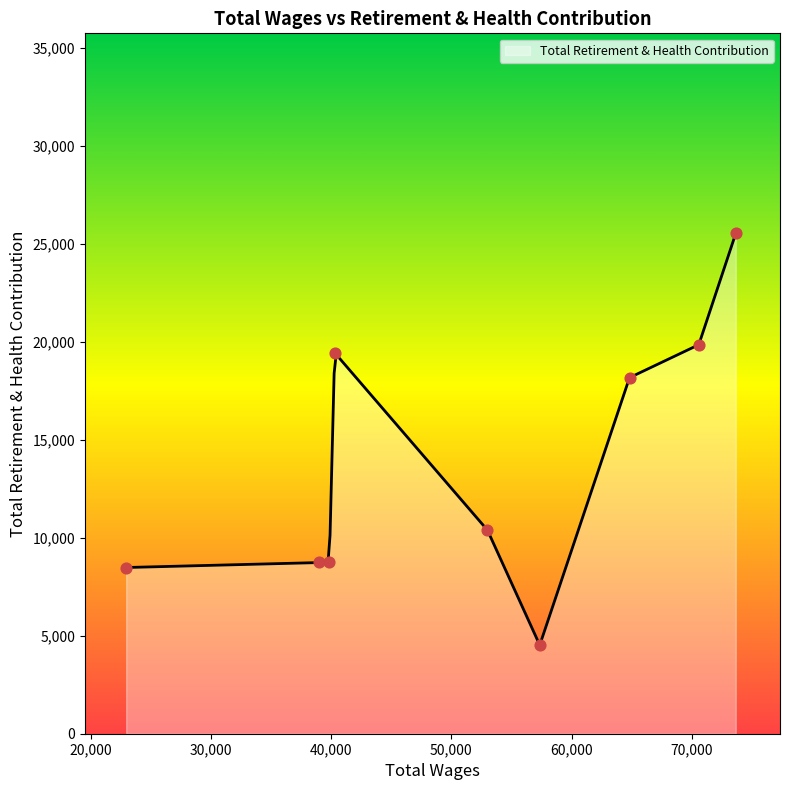

What is the change in value from 64831.0 to 38946.0?

-9432